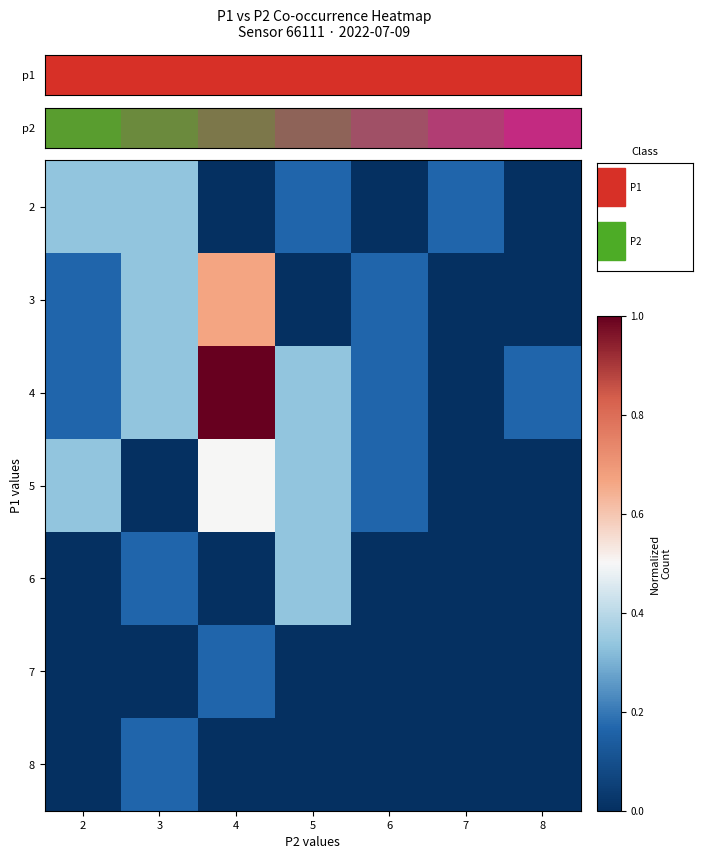

Rank the series by their maximum value, from highest to lowest.

4, 3, 5, 2, 6, 7, 8